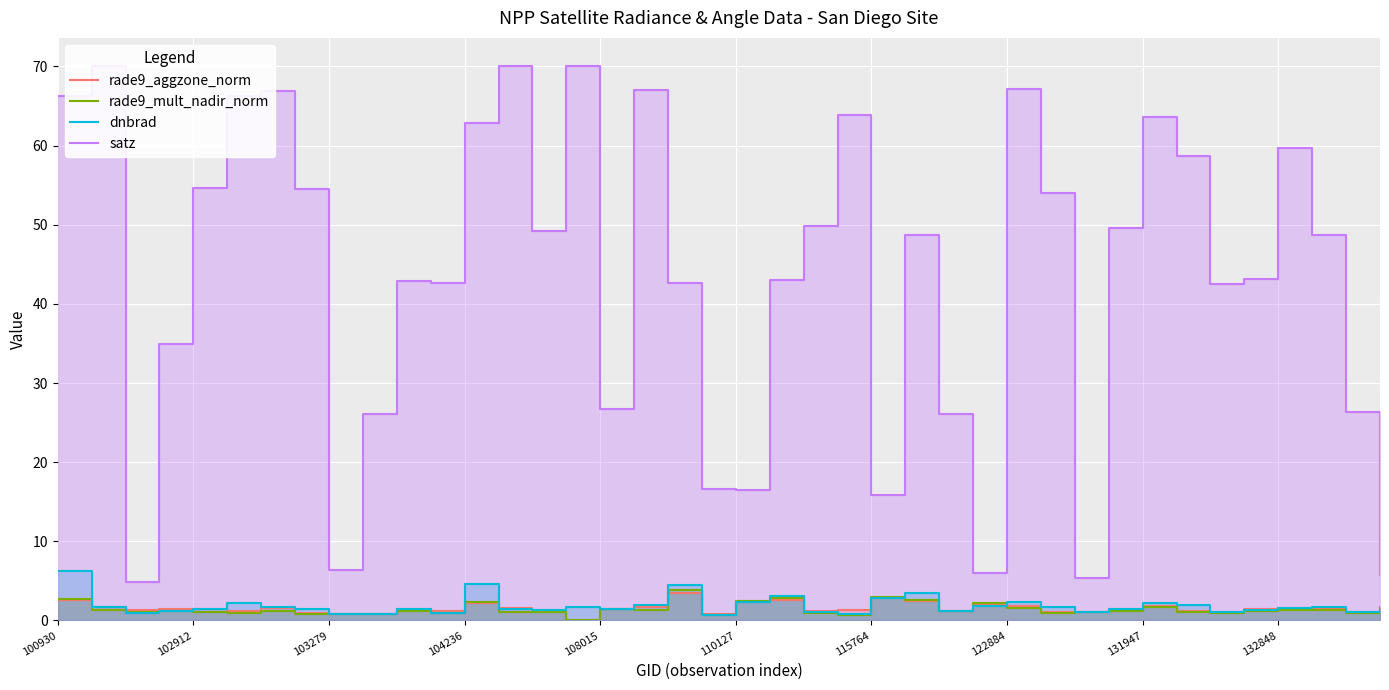

What is the greatest value displayed?

70.1